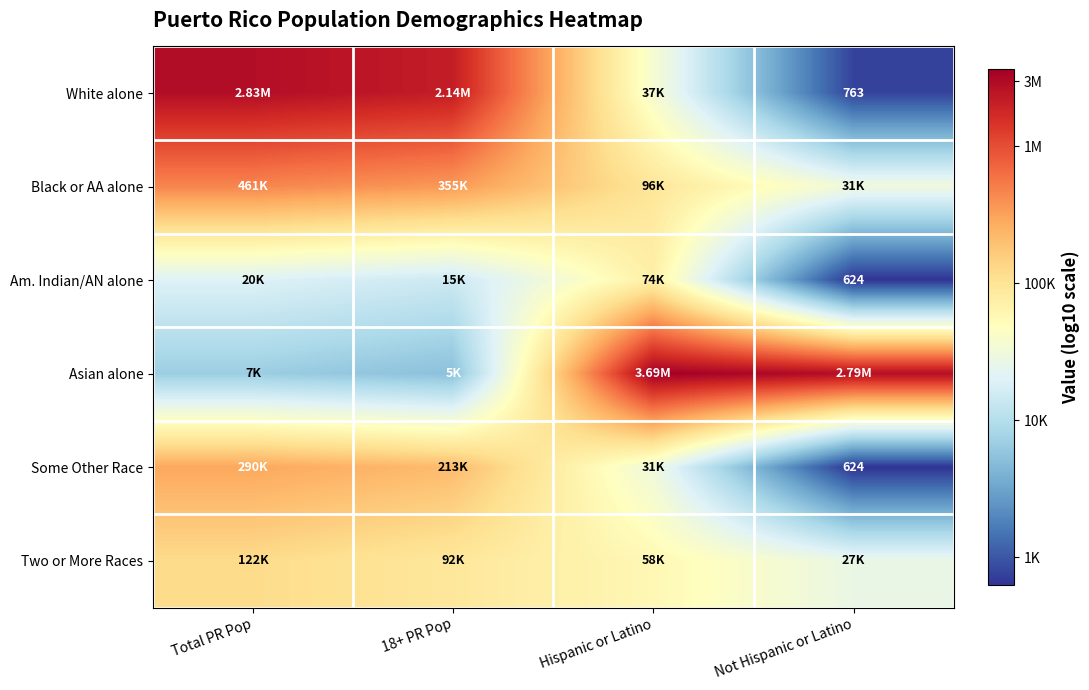

Rank the categories by Some Other Race value from highest to lowest.

Total PR Pop, 18+ PR Pop, Hispanic or Latino, Not Hispanic or Latino